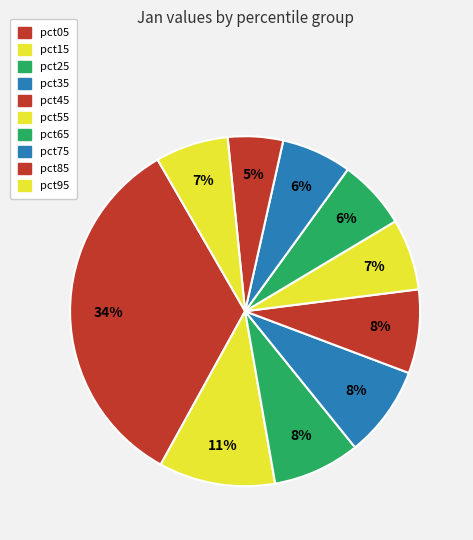

How many slices are in this pie chart?

10